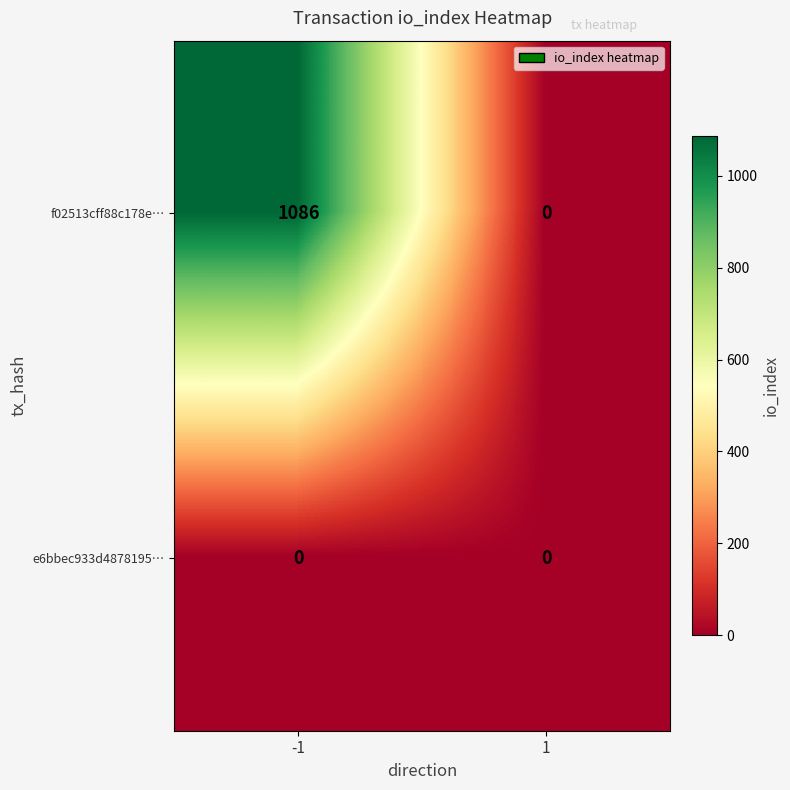

The f02513cff88c178e… series shows 363 at -1. True or false?

False